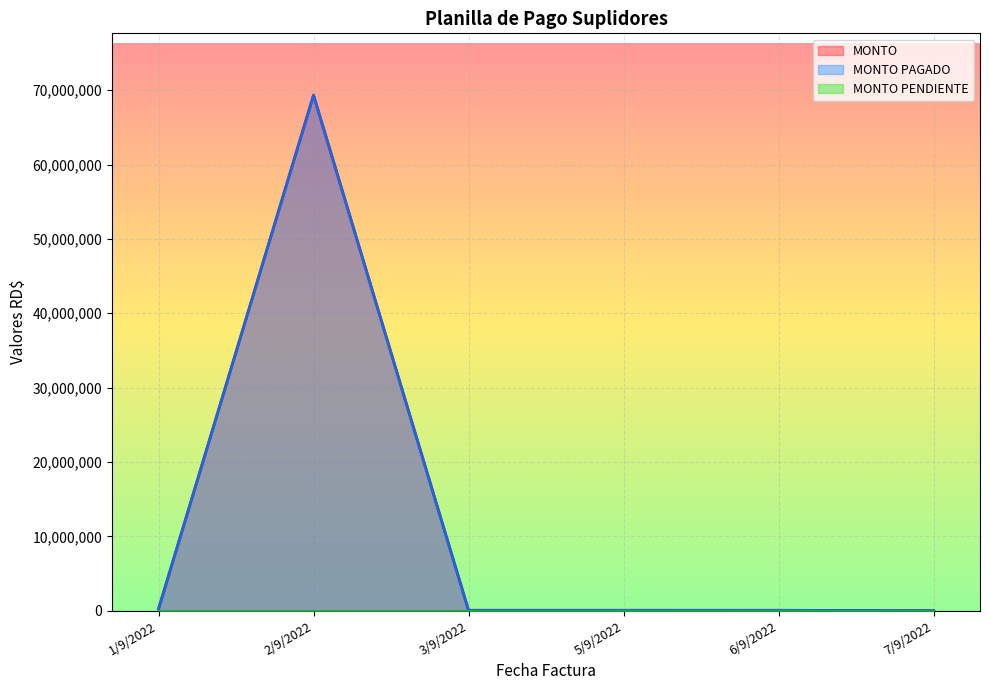

What is the difference between the maximum and minimum values in the MONTO series?

69328322.7